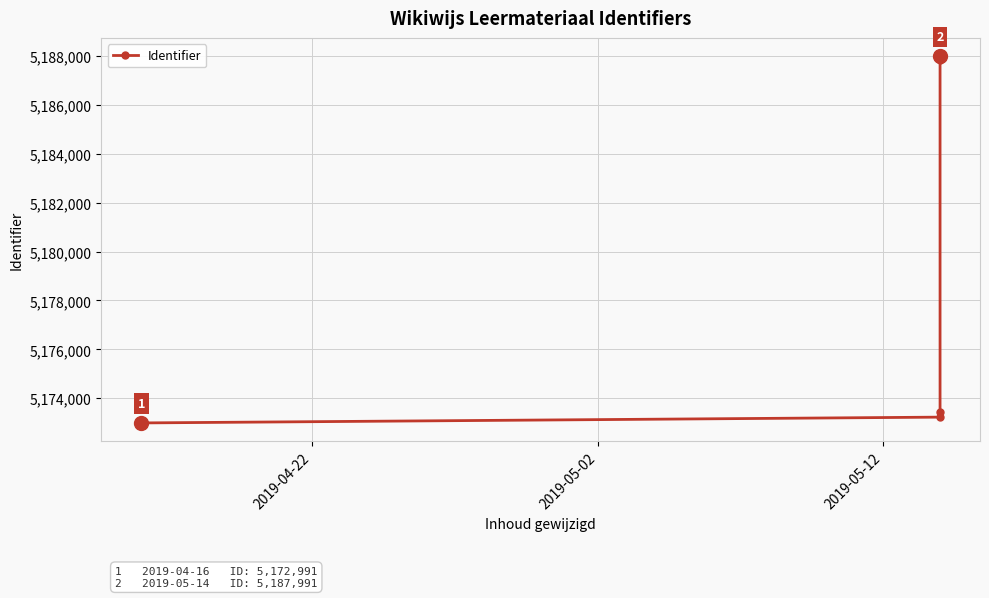

What is the value of the 5th point from the left?

5187858